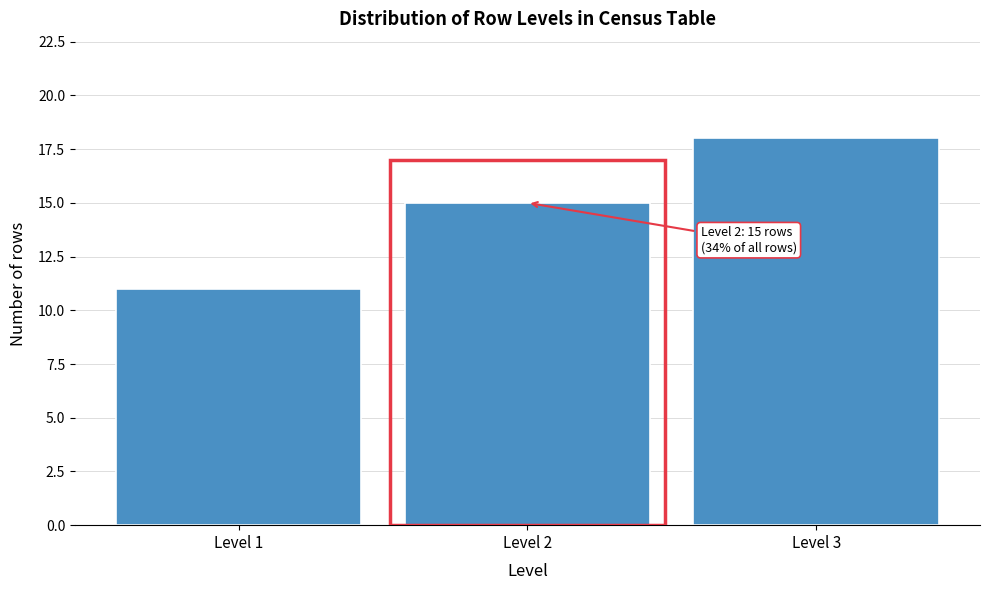

Reading left to right, what are all the values shown in this chart?

11	15	18